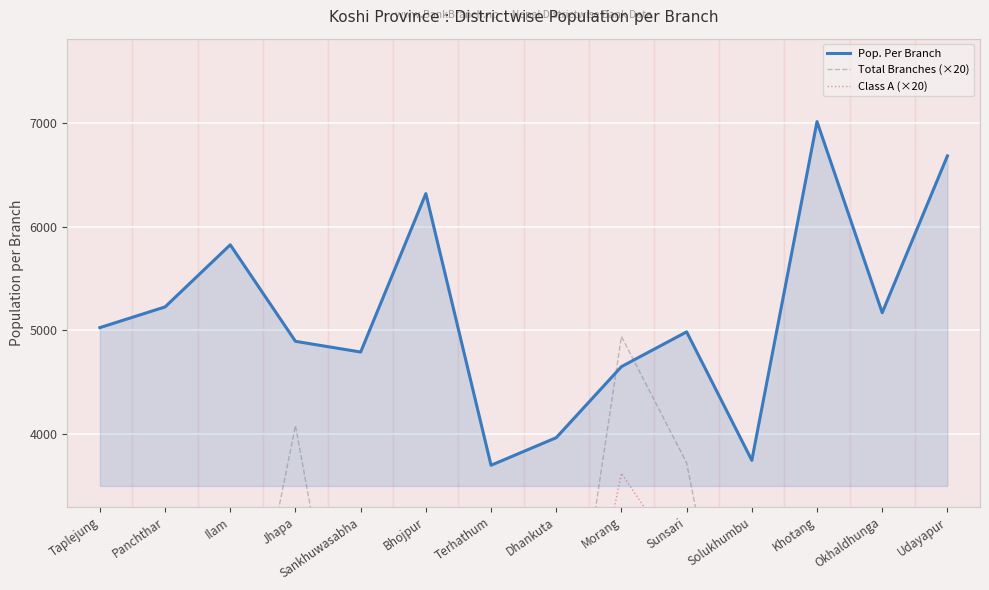

Where is the first local maximum for Class A (×20)?

Jhapa